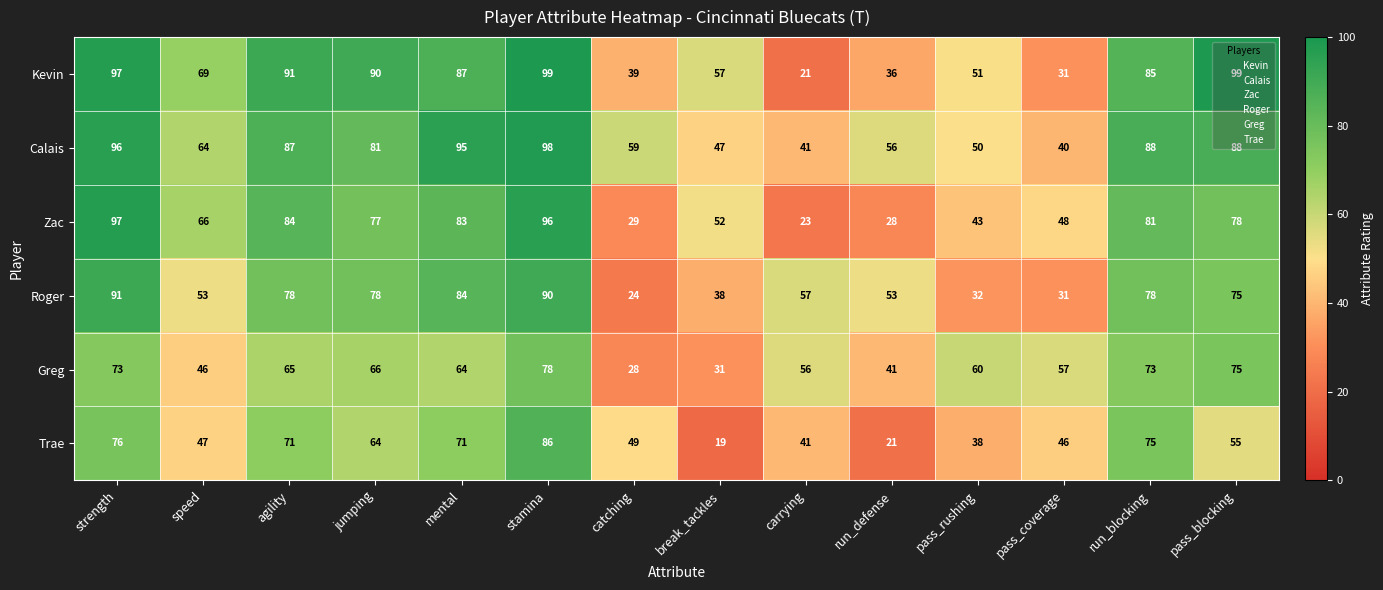

Count the number of data series in this chart.

6